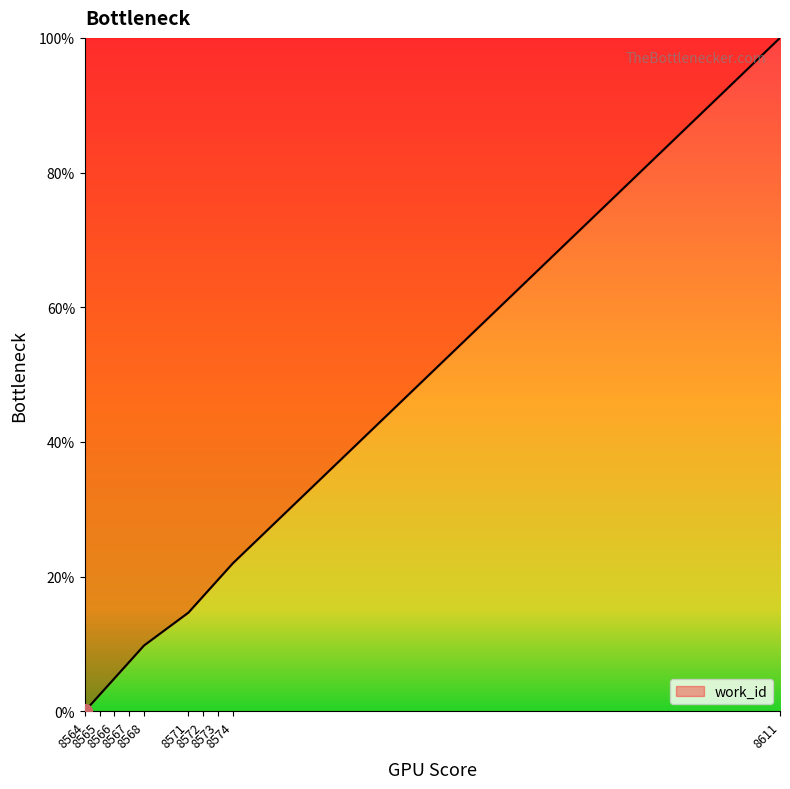

How many lines are shown in the chart?

1